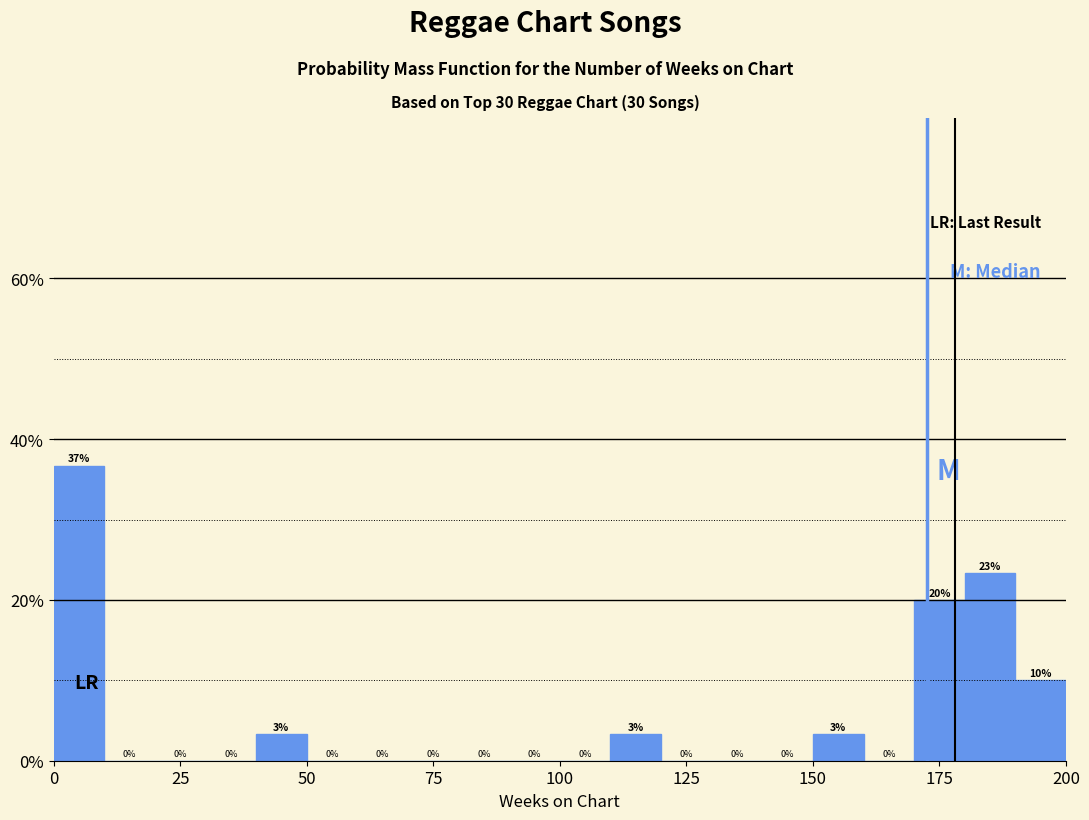

Around what value on the x-axis is the tallest bar? Give the approximate position of its centre, as read against the axis.

5